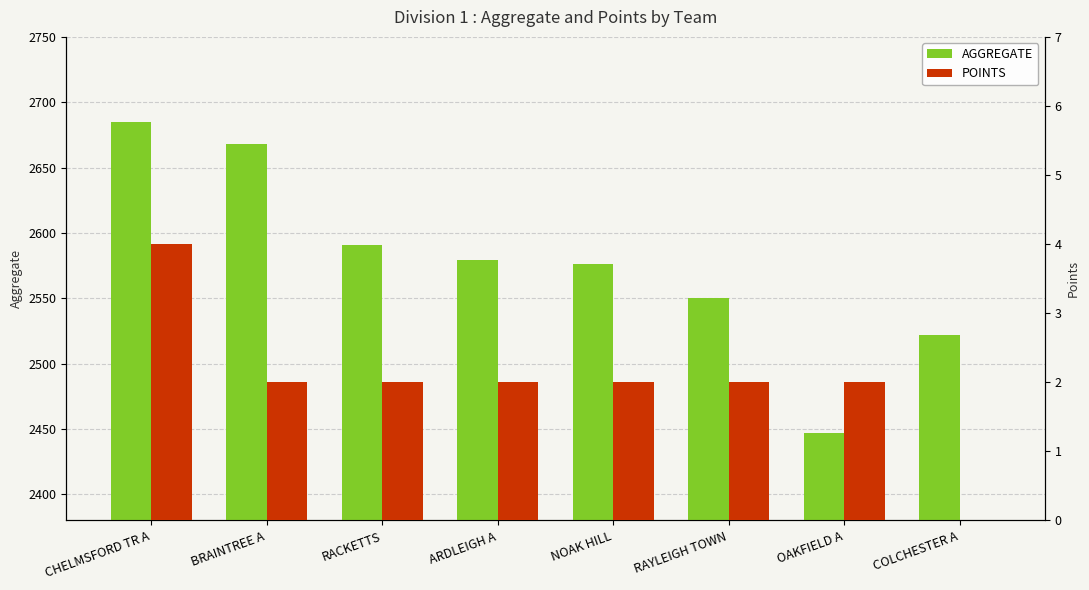

Where is POINTS nearest to the value 2?

BRAINTREE A